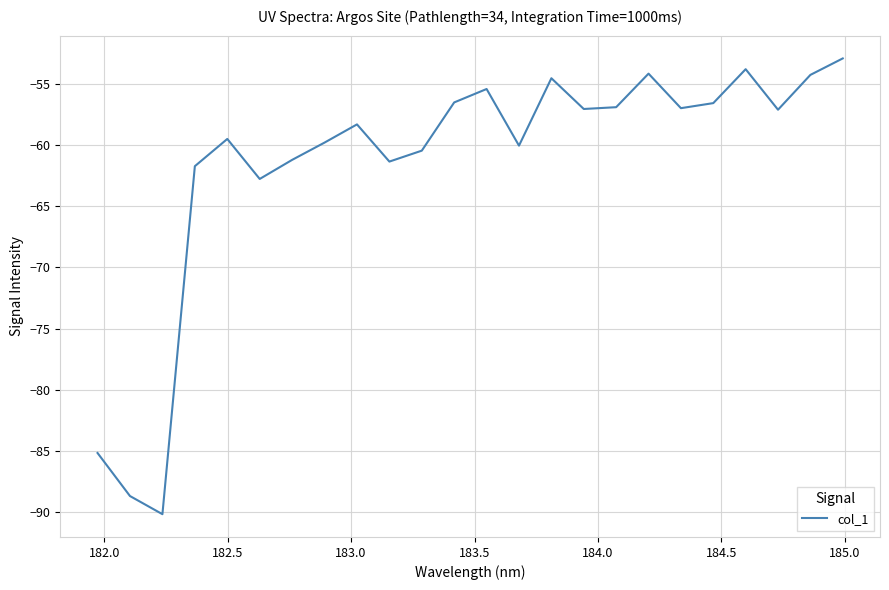

What is the smallest value displayed?

-90.2